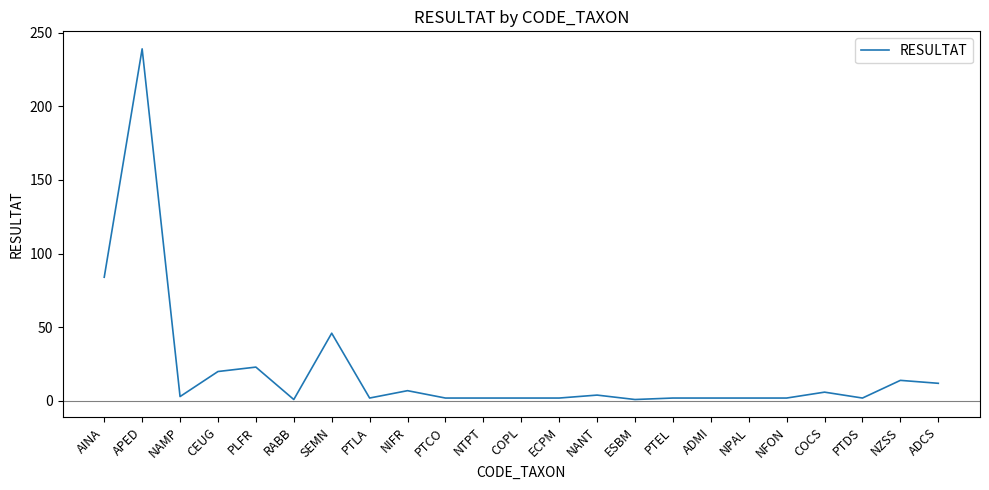

Which has a higher value, NZSS or PTEL?

NZSS